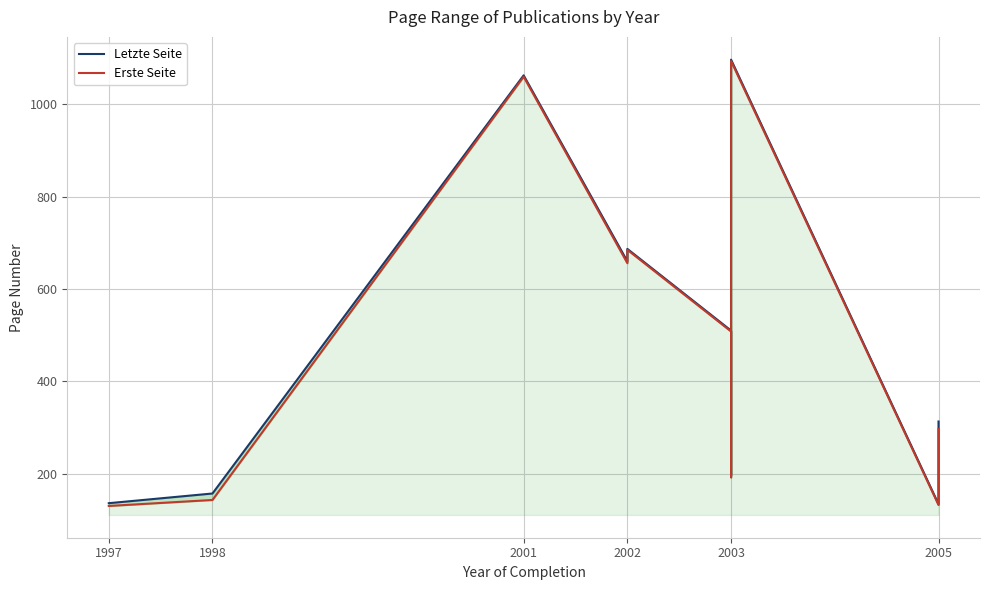

How many lines are shown in the chart?

2